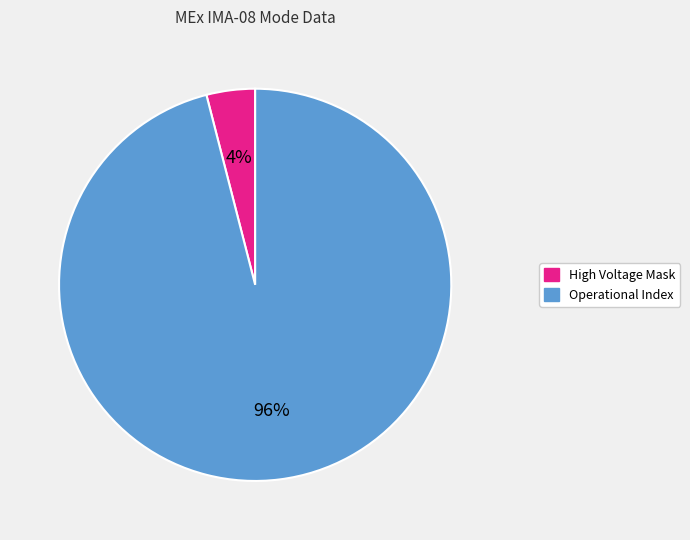

To the nearest percent, what is the average slice percentage?

50%